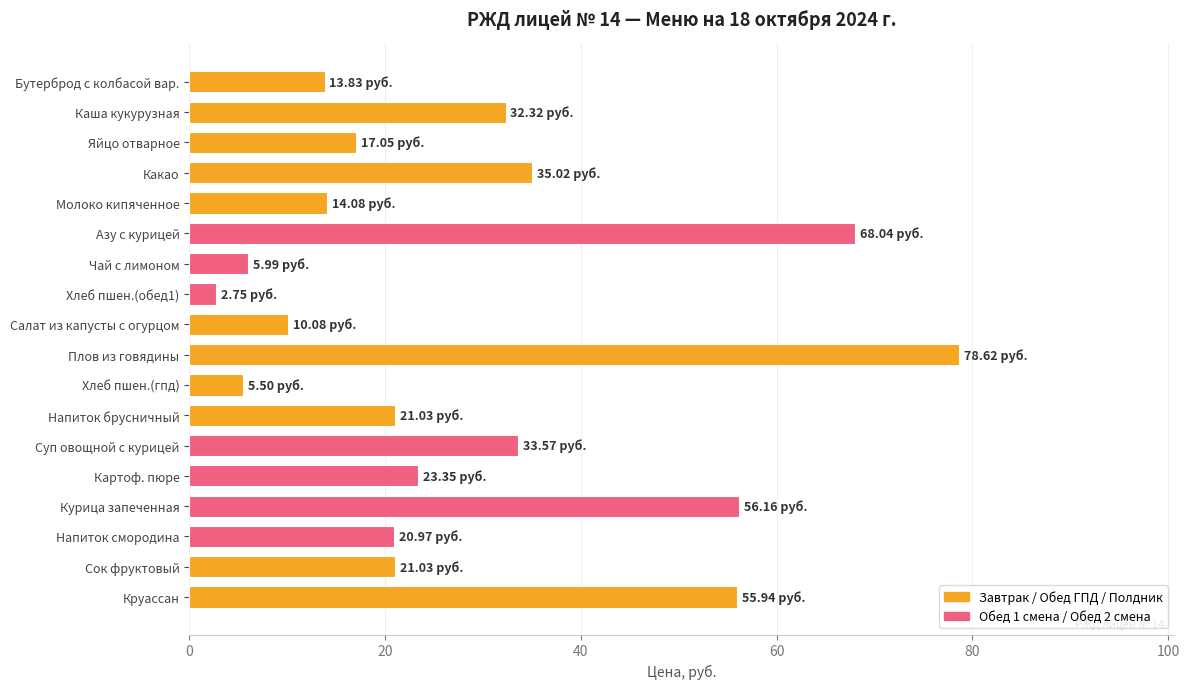

How many bars are there in total?

18